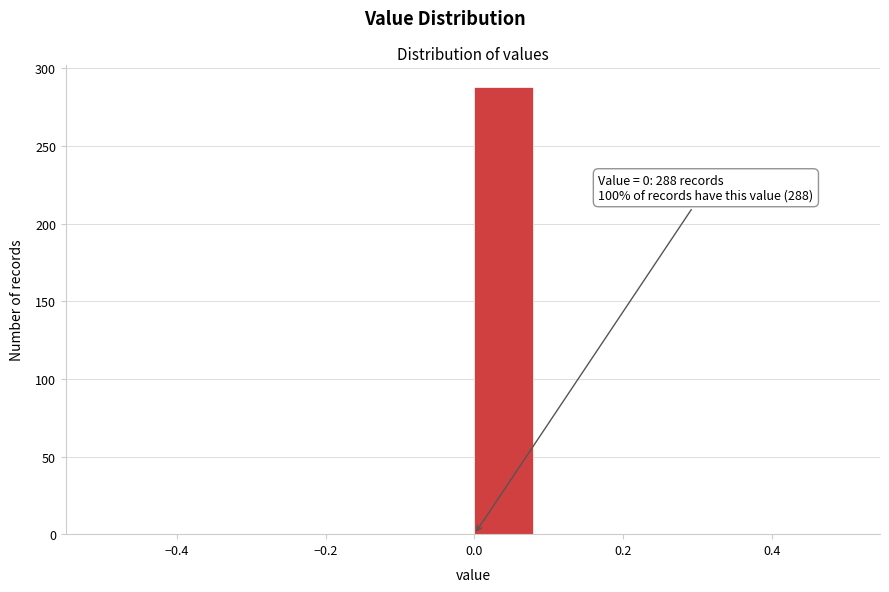

Which range on the x-axis has the tallest bar?

0.00 to 0.08